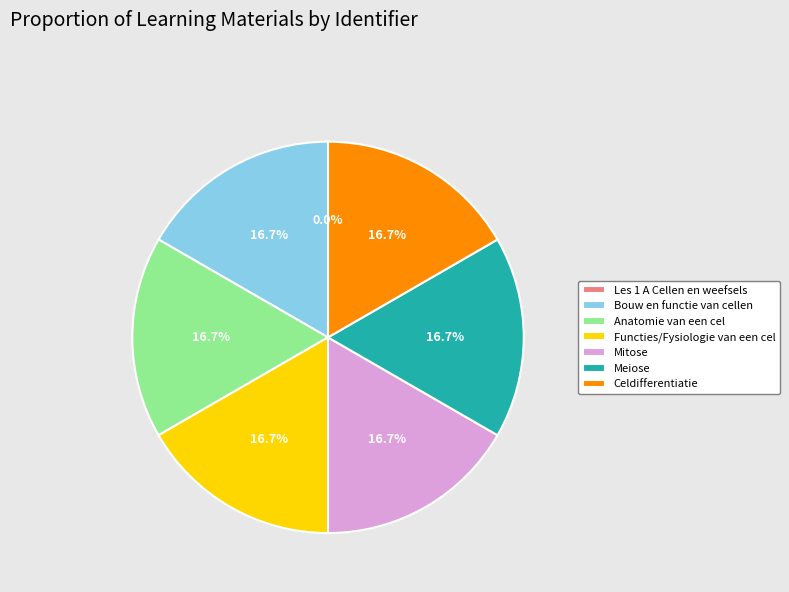

Does any single category account for the majority?

No